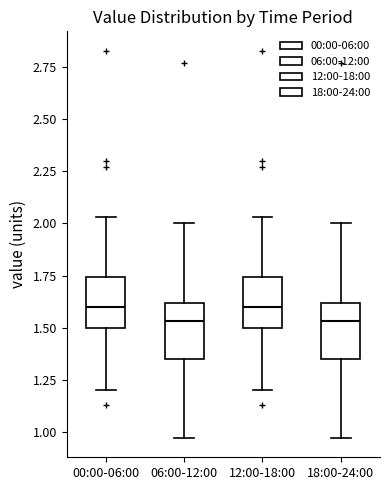

Reading left to right, transcribe this box plot: for each box, give where its median line is, the range the box spans, and where its two whiskers end, as read against the y-axis. The values are not printed on the chart, so give them approximately, as read against the axis.

00:00-06:00: median 1.60, box 1.50 to 1.75, whiskers 1.20 to 2.05
06:00-12:00: median 1.55, box 1.35 to 1.60, whiskers 0.95 to 2.00
12:00-18:00: median 1.60, box 1.50 to 1.75, whiskers 1.20 to 2.05
18:00-24:00: median 1.55, box 1.35 to 1.60, whiskers 0.95 to 2.00